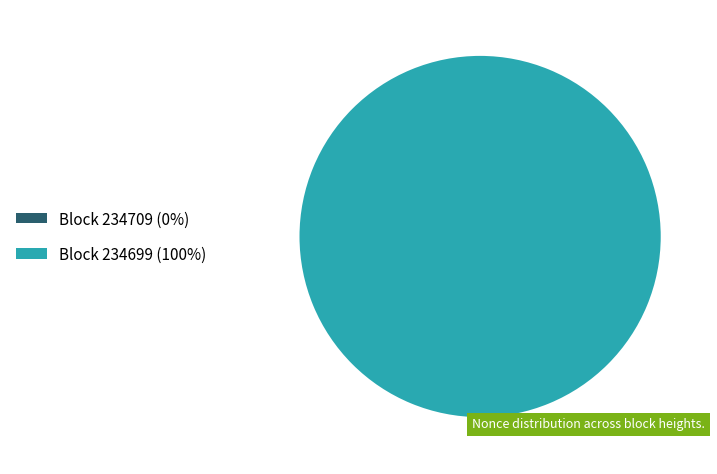

Count the number of slices in the pie.

2